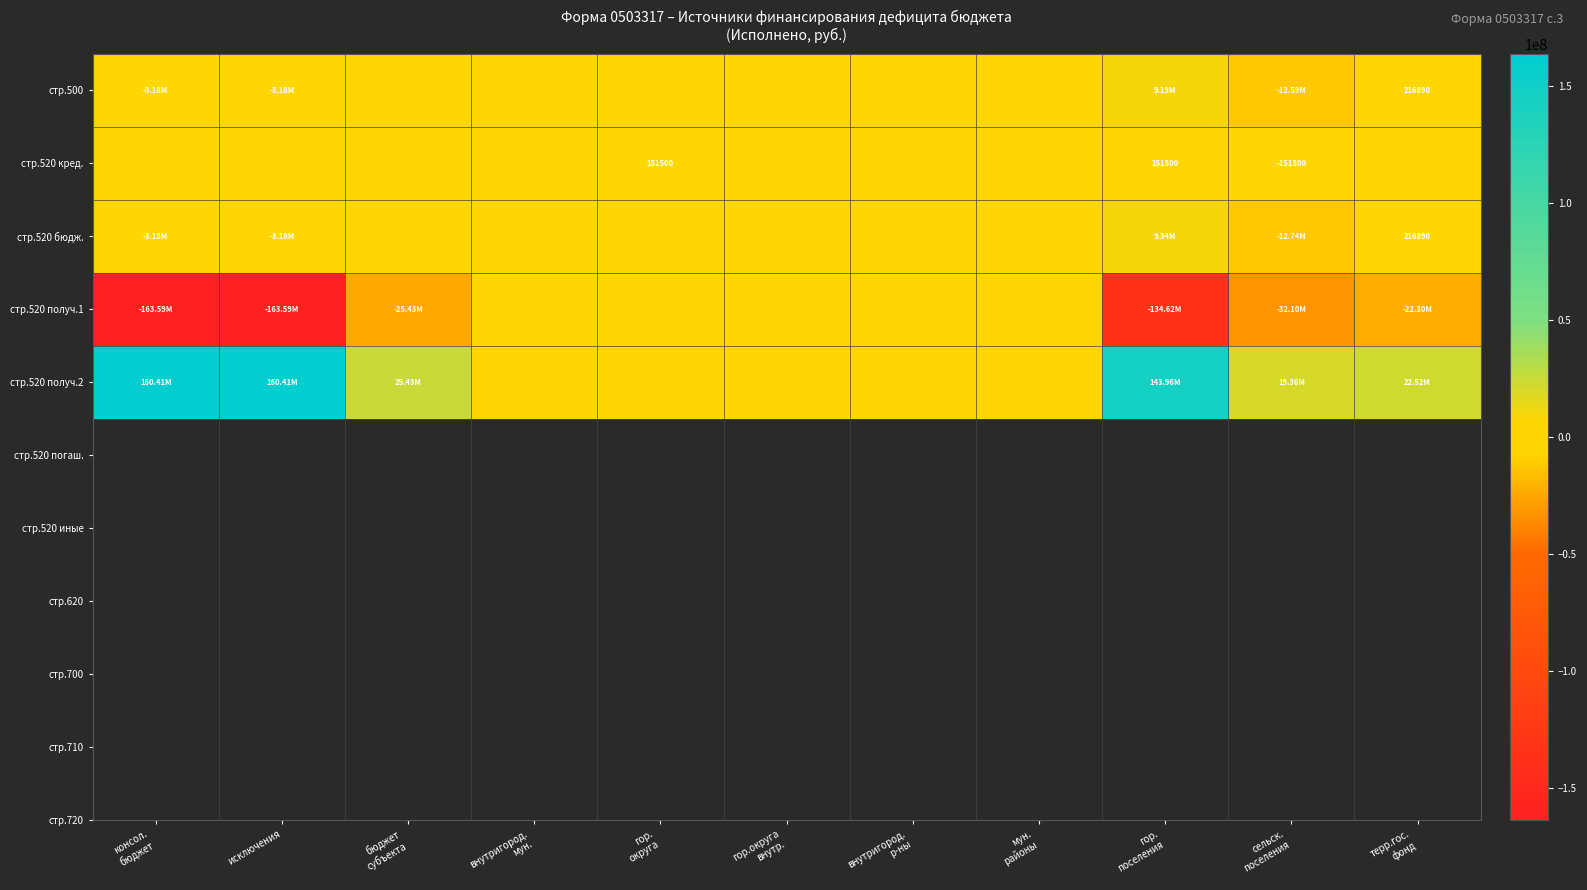

Between консол. бюджет and внутригород. р-ны, which series saw the biggest shift?

стр.520 получ.1